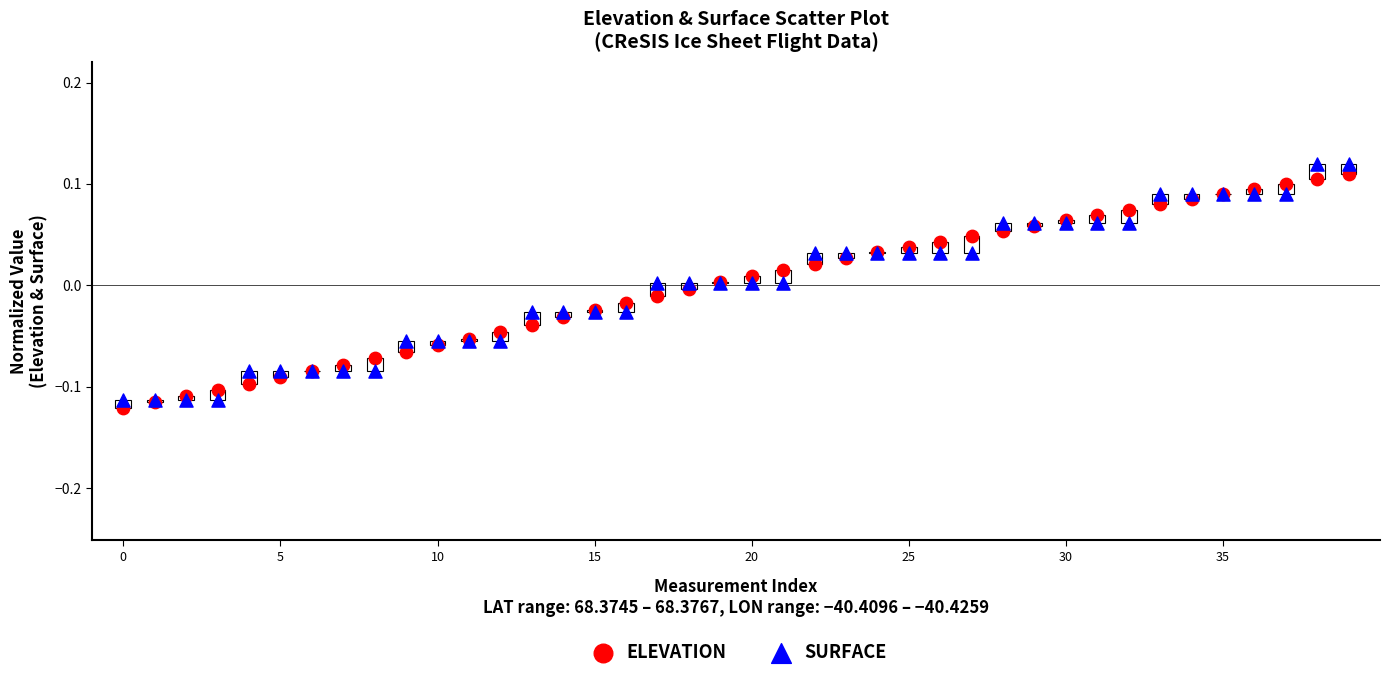

Which series reaches the minimum Y coordinate?

ELEVATION